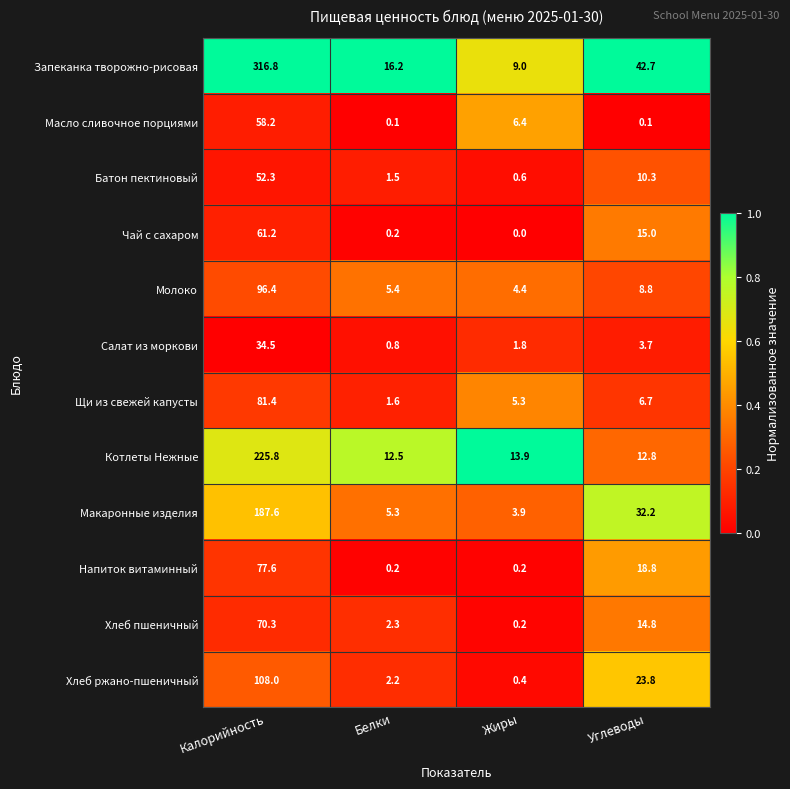

Which category has the lowest value across all series?

Жиры